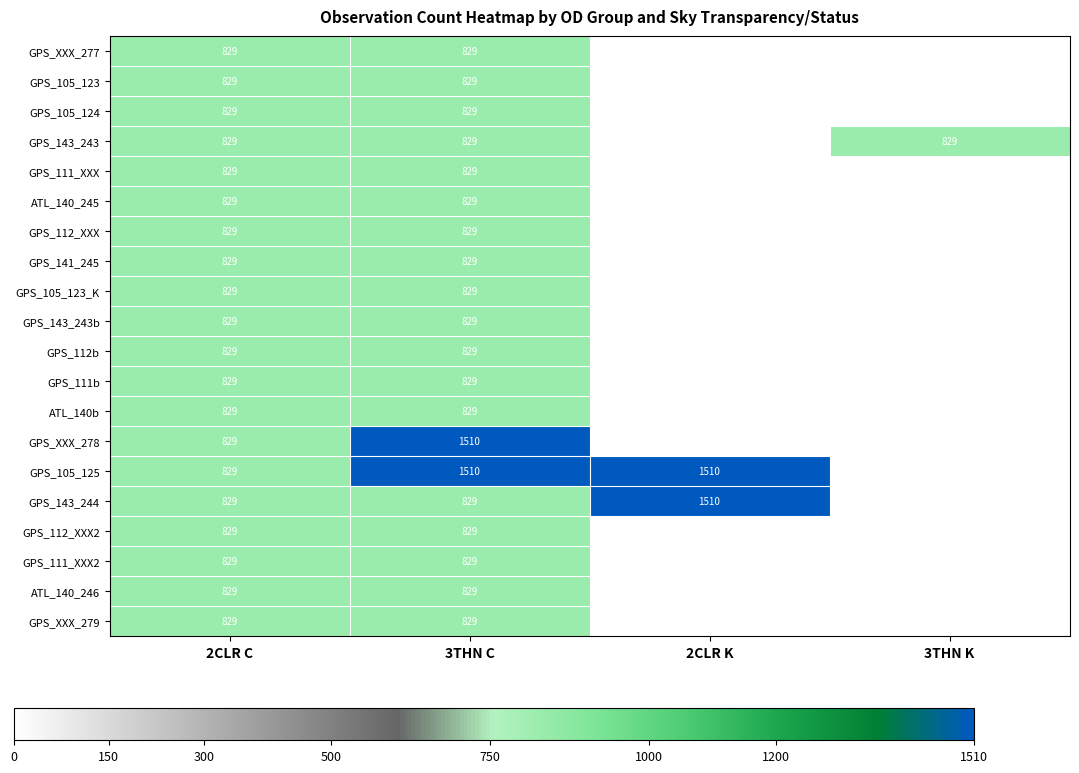

Is it true that ATL_140b equals 829 at 2CLR C?

True